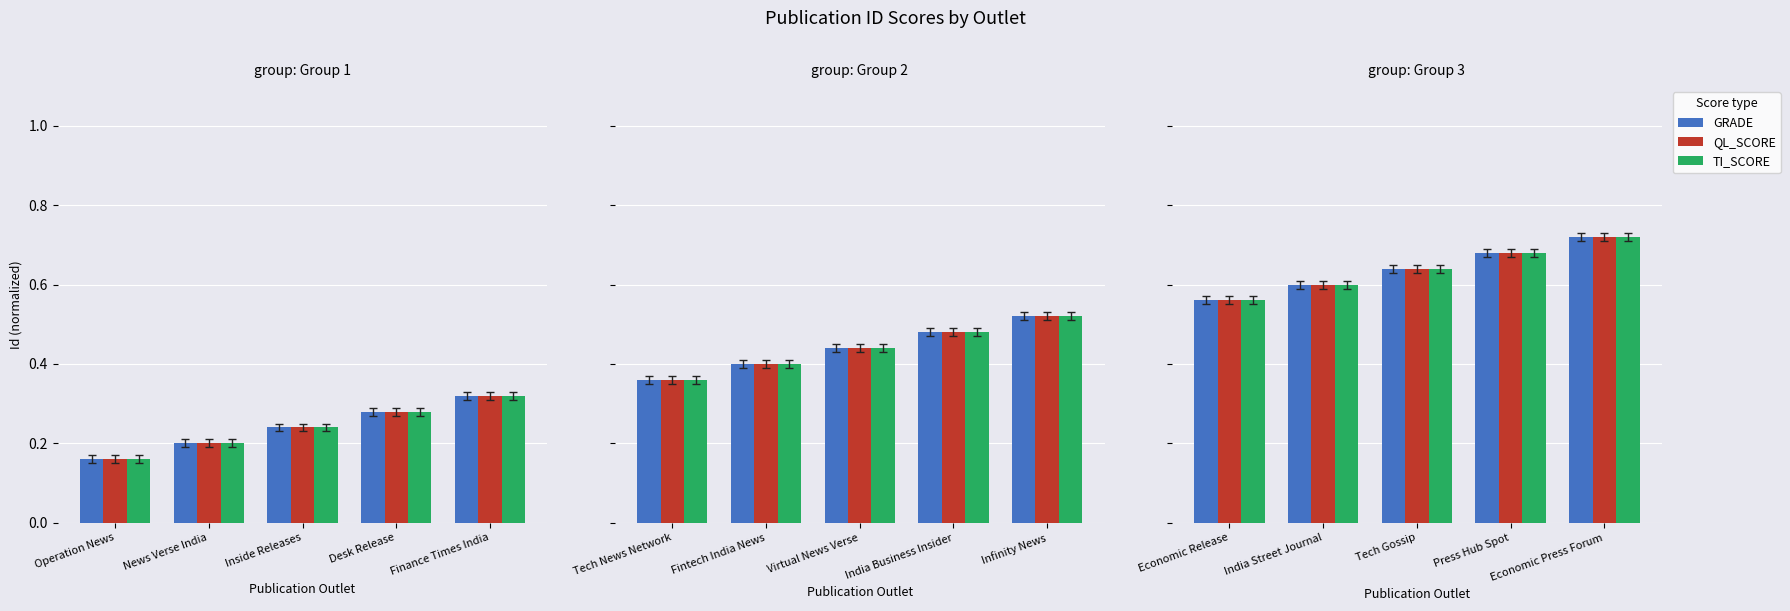

Which series has the widest spread of values?

GRADE